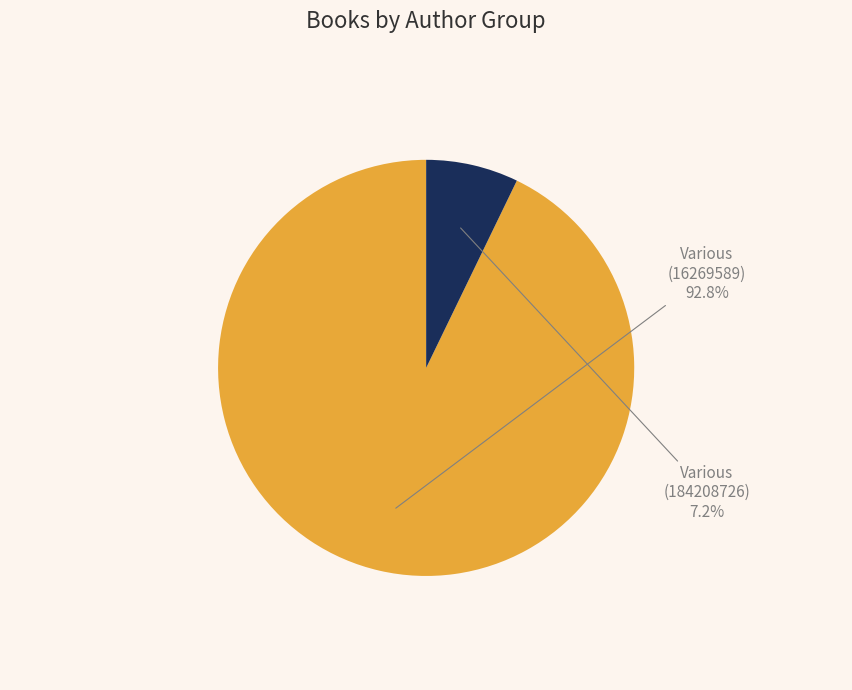

To the nearest percent, what is the difference between the largest and smallest slice percentages?

86%